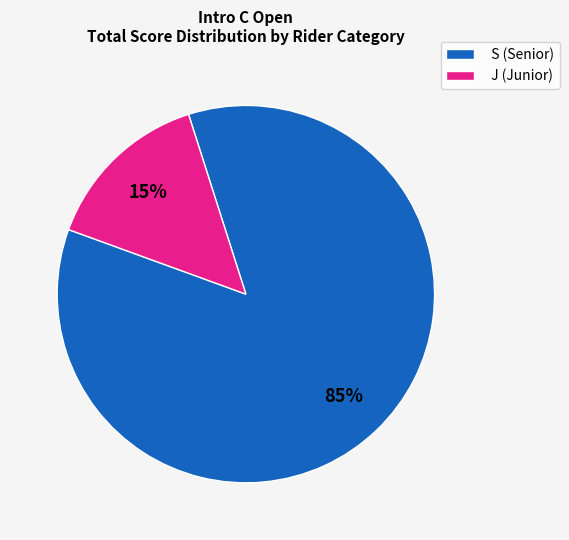

To the nearest percent, what portion does S (Senior) represent?

85%